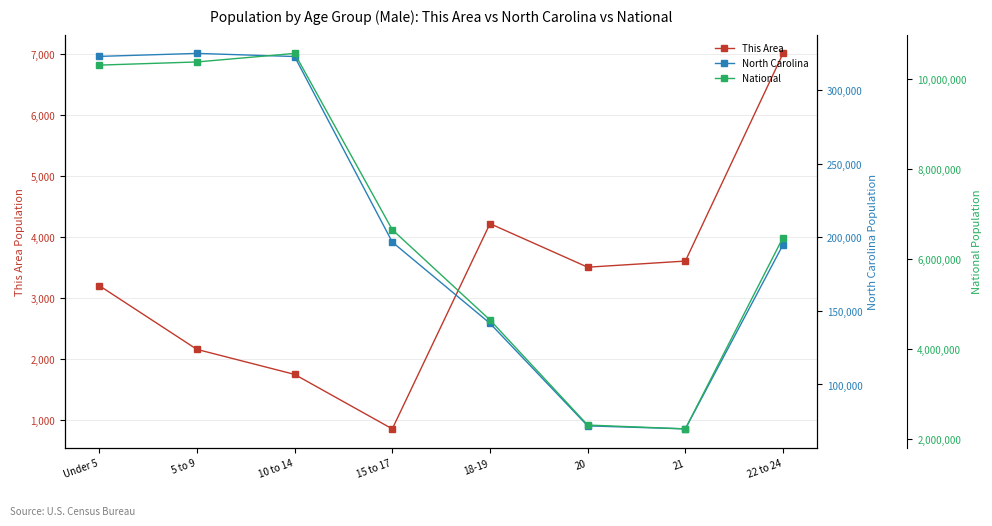

What is the label of the 8th point from the right?

Under 5